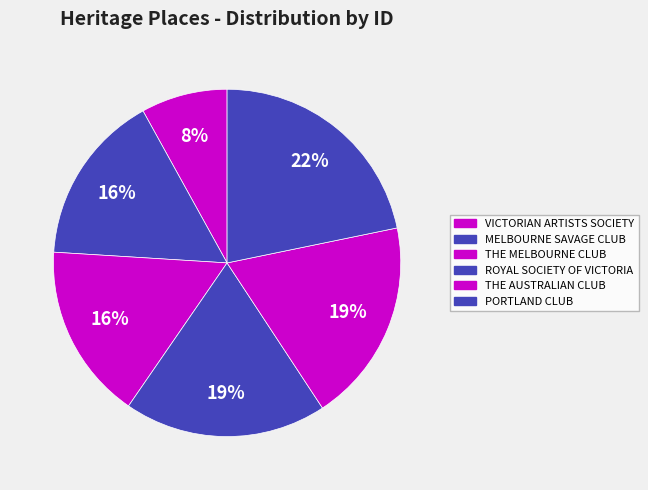

To the nearest percent, what is the average slice percentage?

17%